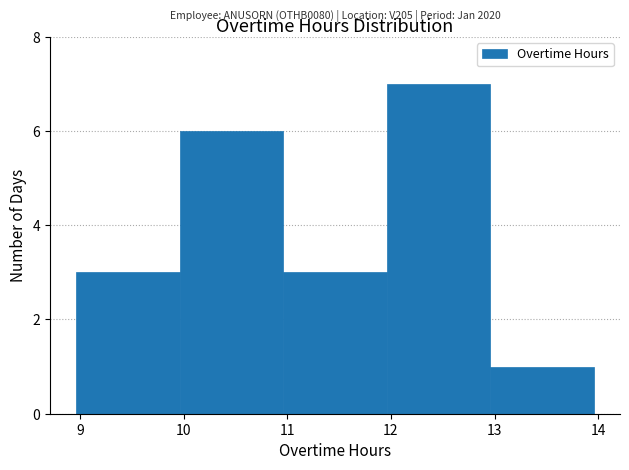

Which range on the x-axis has the tallest bar?

11.96 to 12.96